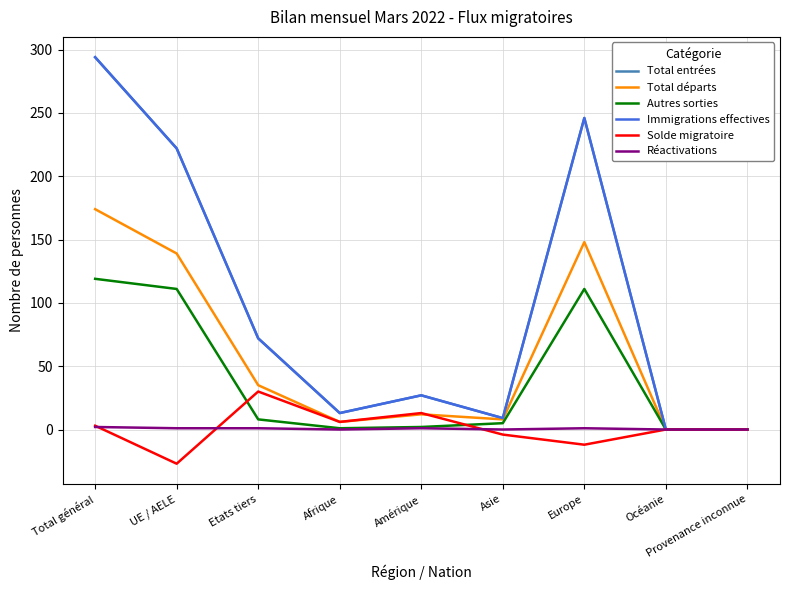

What is the total value across all series at Afrique?

39